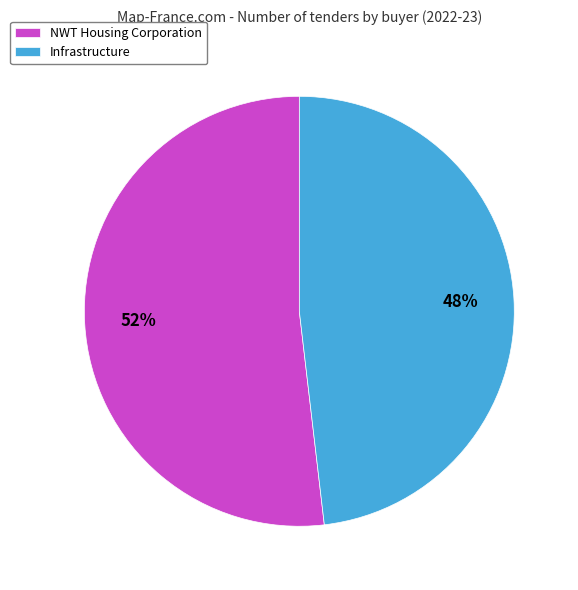

Which category accounts for the majority?

NWT Housing Corporation